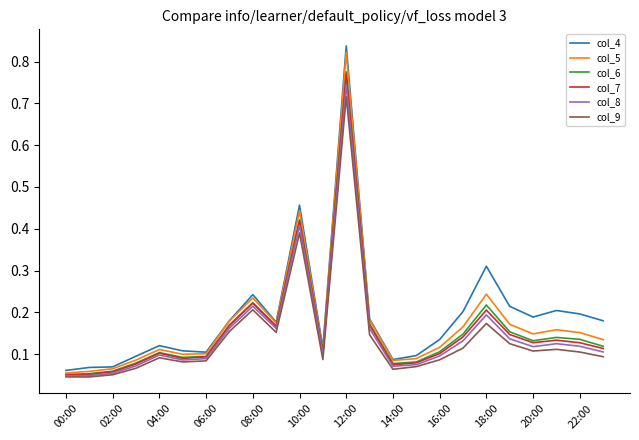

Which series has the largest range (max minus min)?

col_4